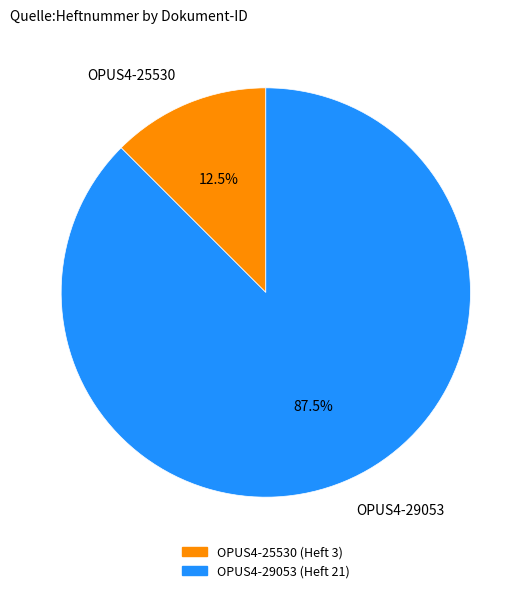

Count the number of slices in the pie.

2